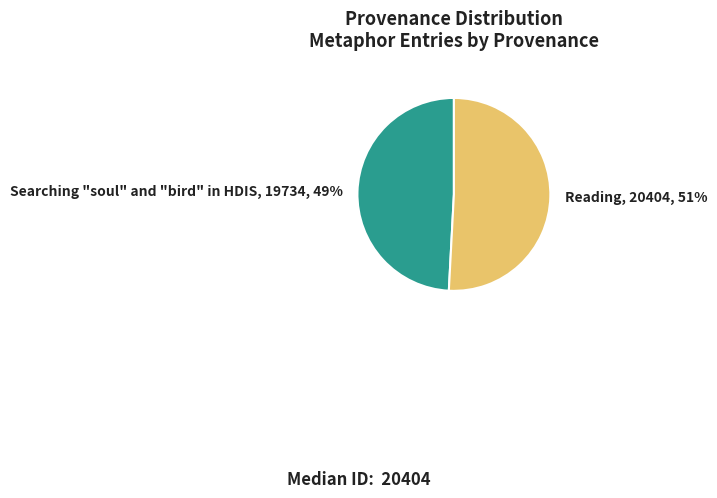

Does any single category account for the majority?

Yes